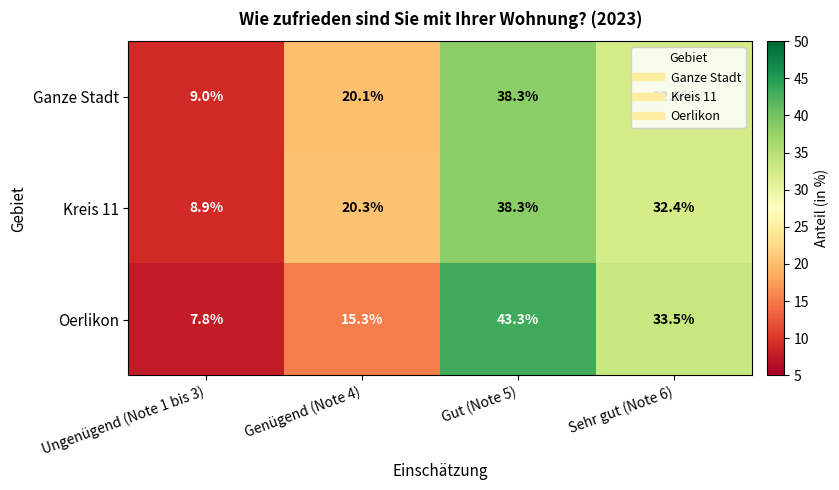

At which category does the chart reach its peak across all series?

Gut (Note 5)